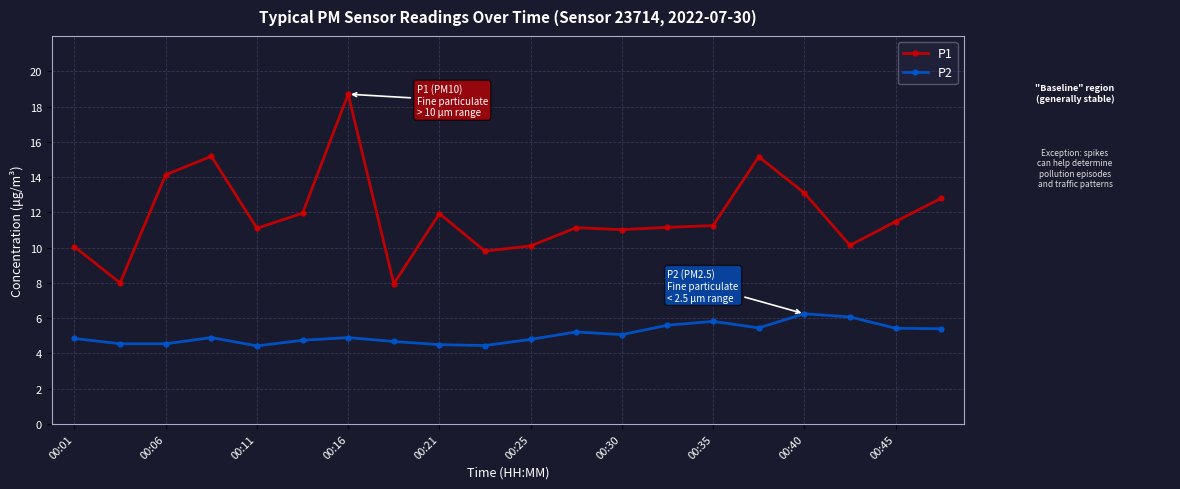

What is the difference between the maximum and minimum values in the P2 series?

1.8